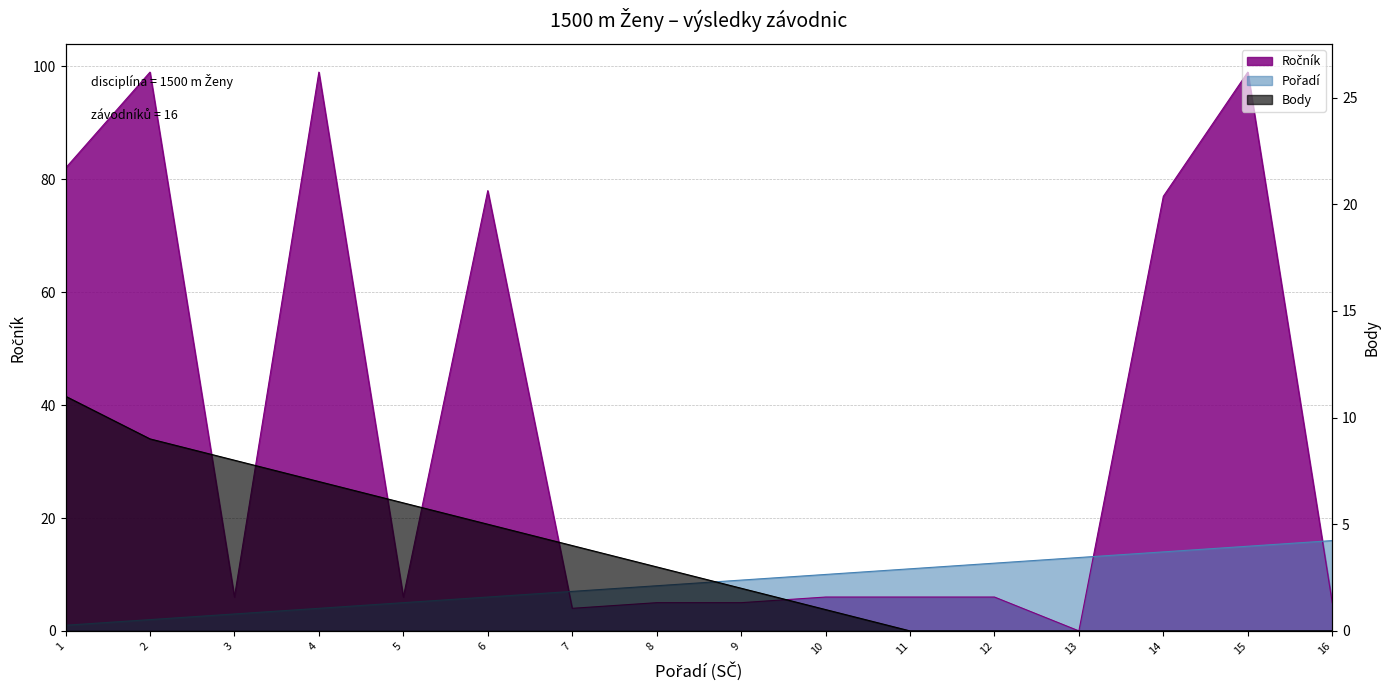

What is the average value of the Body series?

4